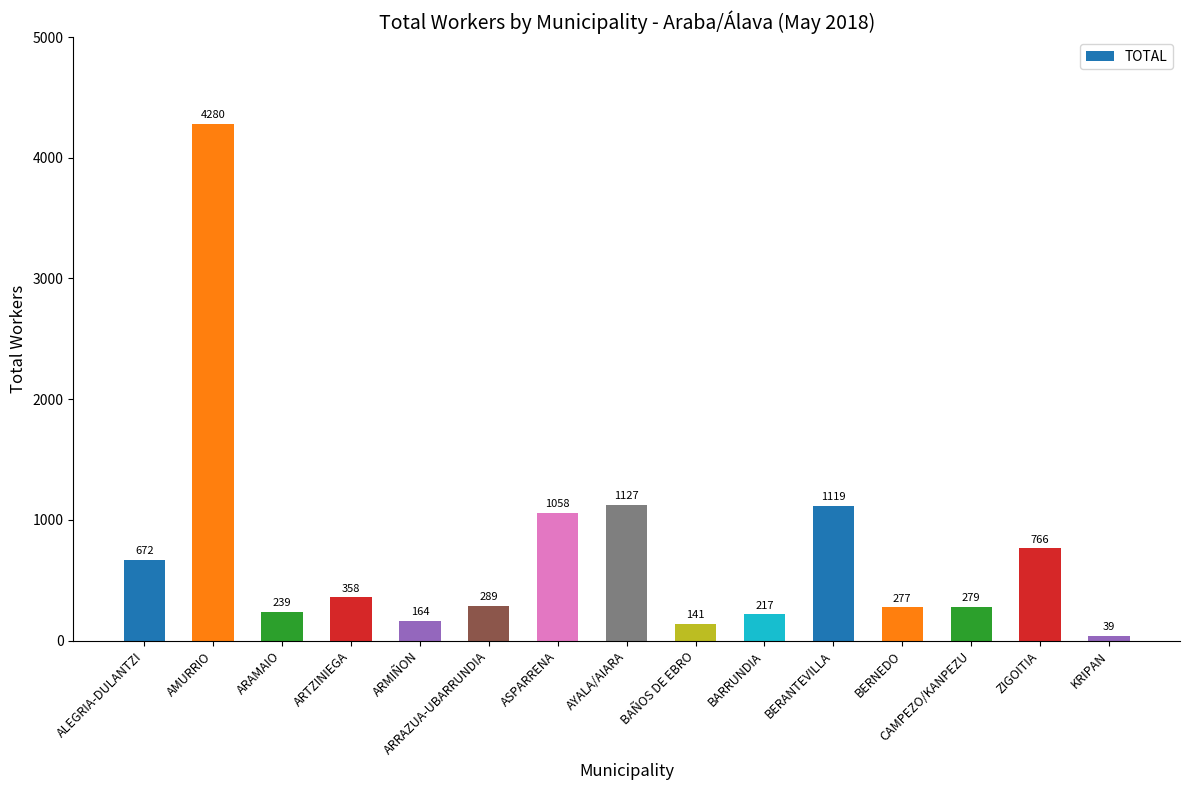

List the labels in order of value, smallest first.

KRIPAN, BAÑOS DE EBRO, ARMIÑON, BARRUNDIA, ARAMAIO, BERNEDO, CAMPEZO/KANPEZU, ARRAZUA-UBARRUNDIA, ARTZINIEGA, ALEGRIA-DULANTZI, ZIGOITIA, ASPARRENA, BERANTEVILLA, AYALA/AIARA, AMURRIO